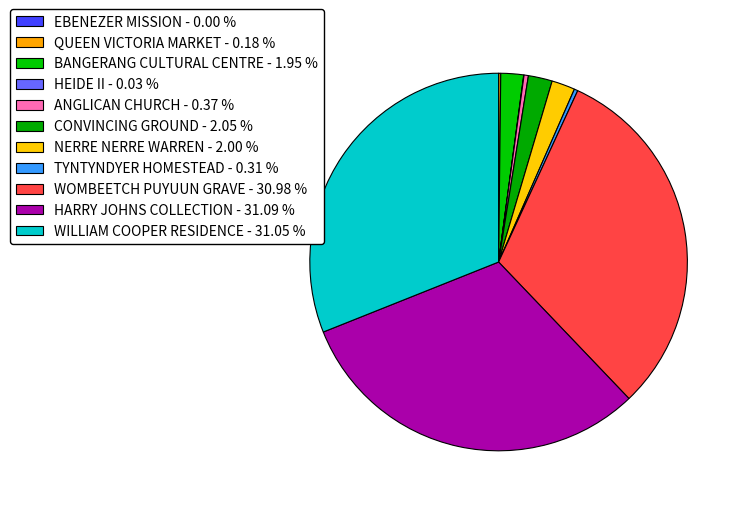

Is there any slice that represents more than half of the pie?

No